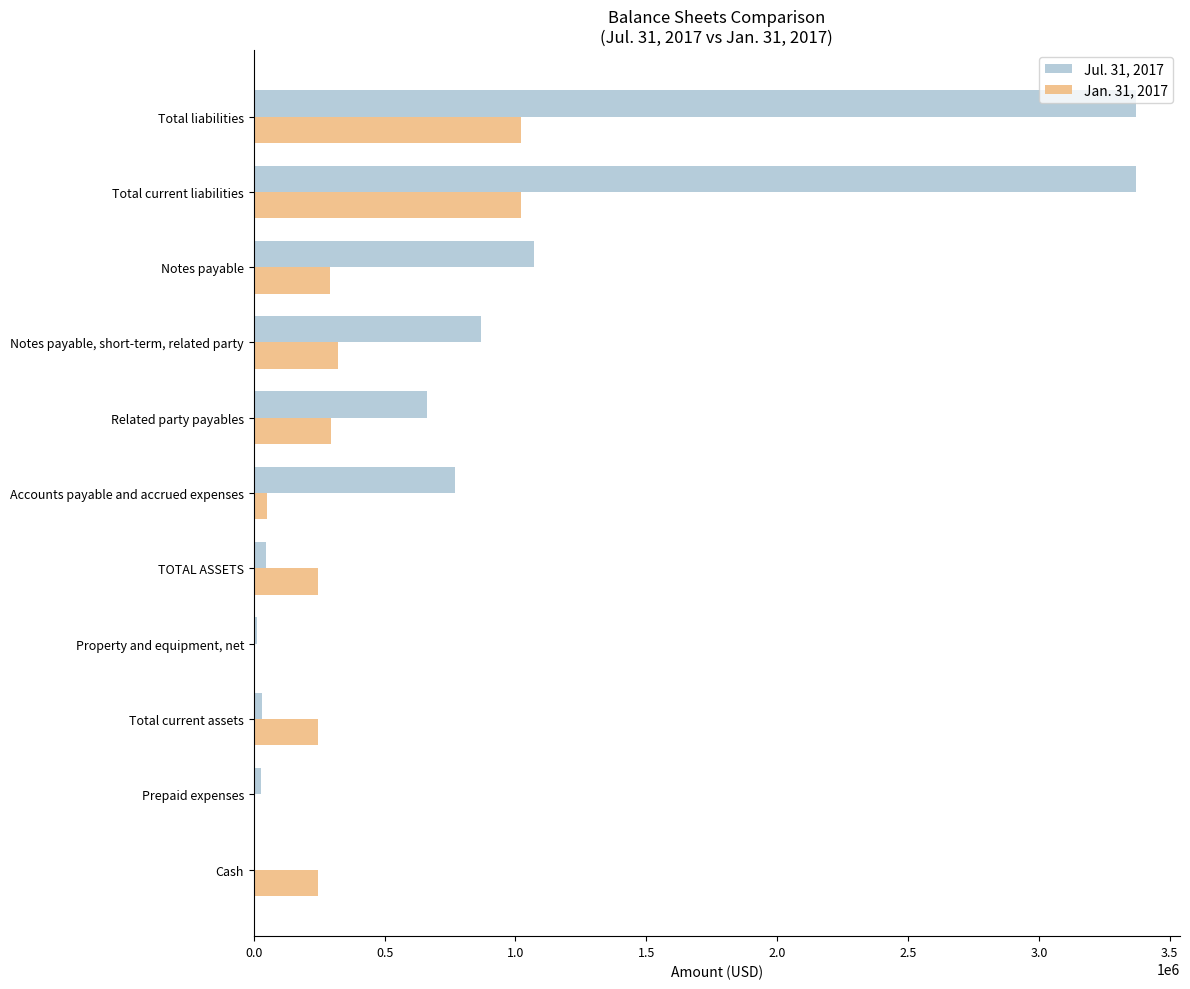

What is the average value of the Jan. 31, 2017 series?

339755